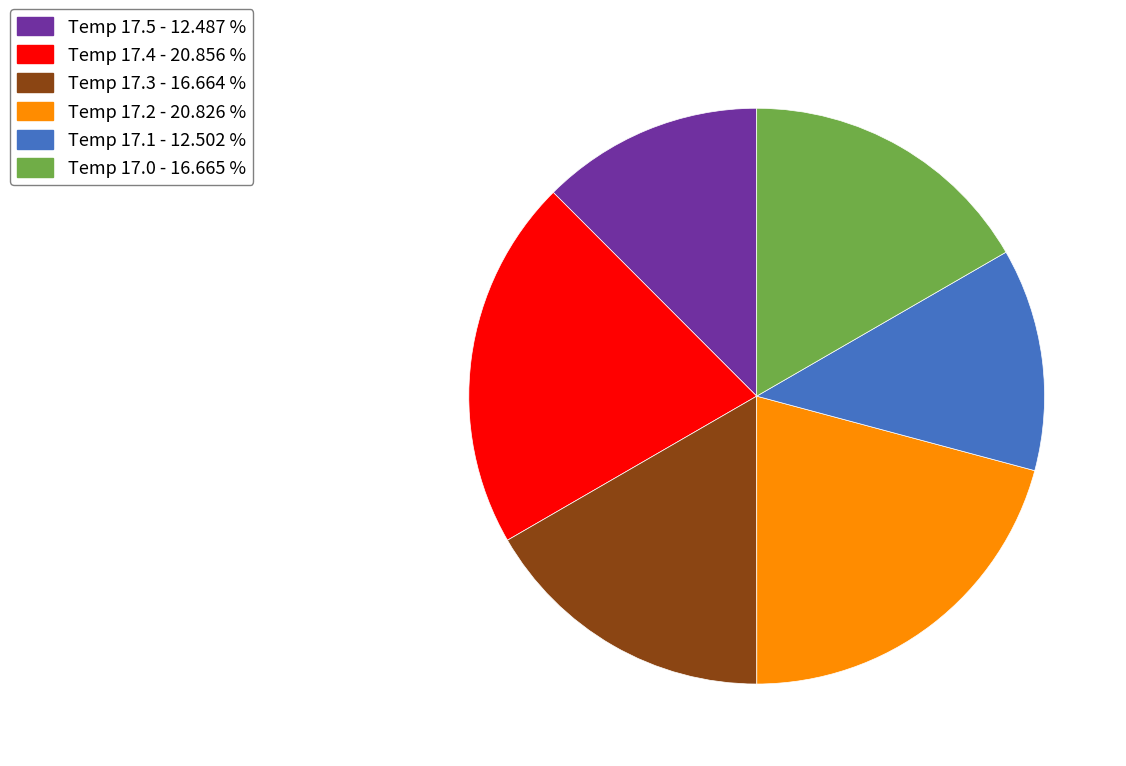

Combined, do Temp 17.3 - 16.664 % and Temp 17.2 - 20.826 % account for over 50%?

No